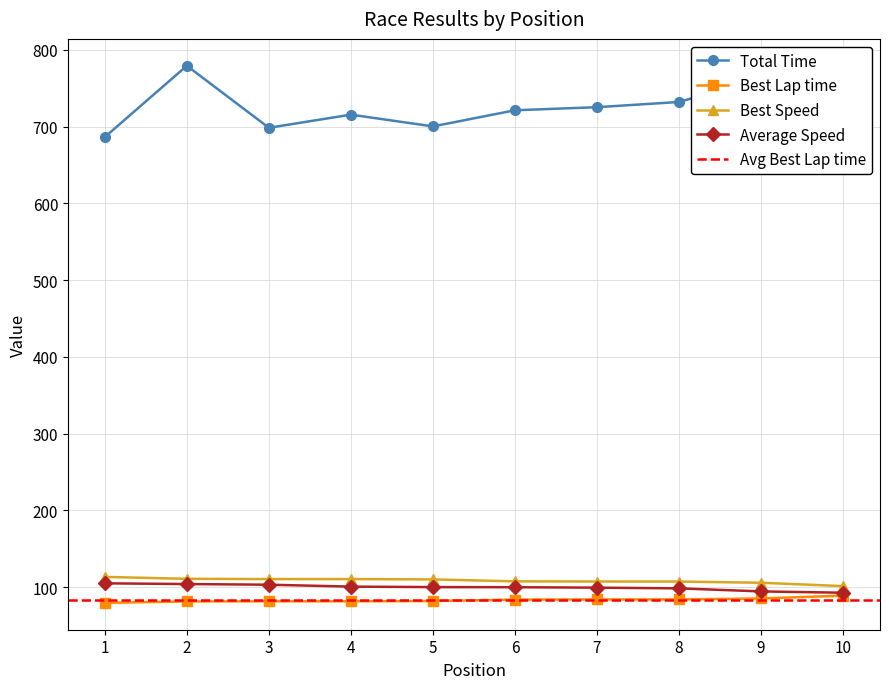

Which has a higher value, 9 or 7?

9